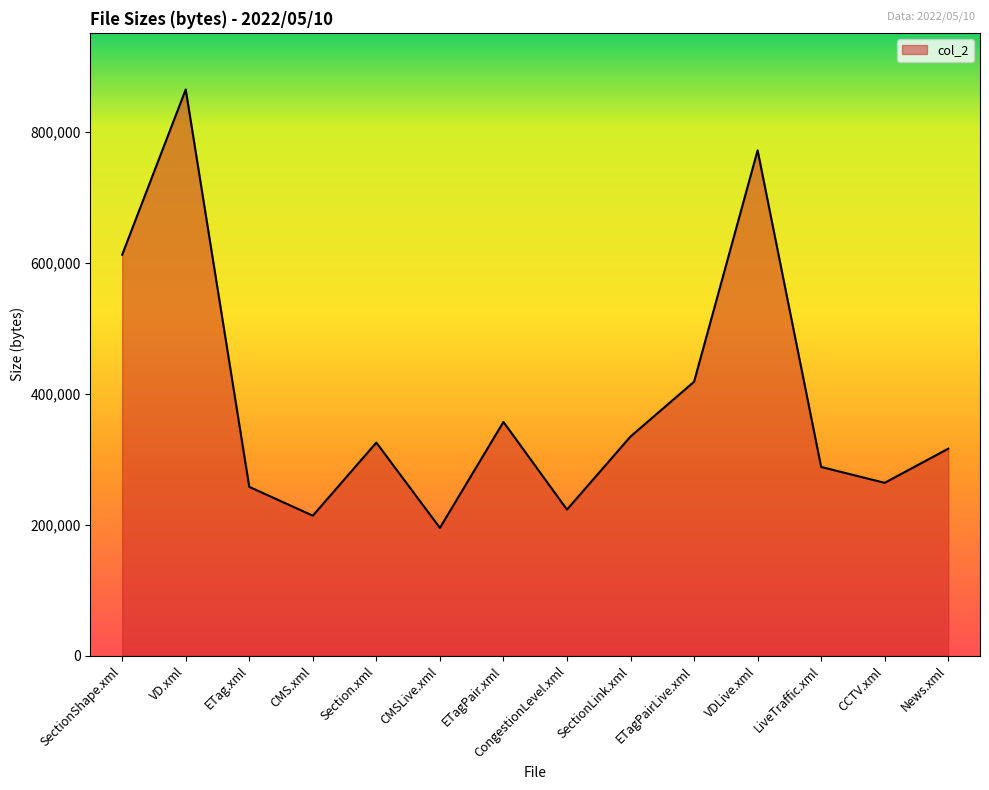

Which has a higher value, CongestionLevel.xml or News.xml?

News.xml